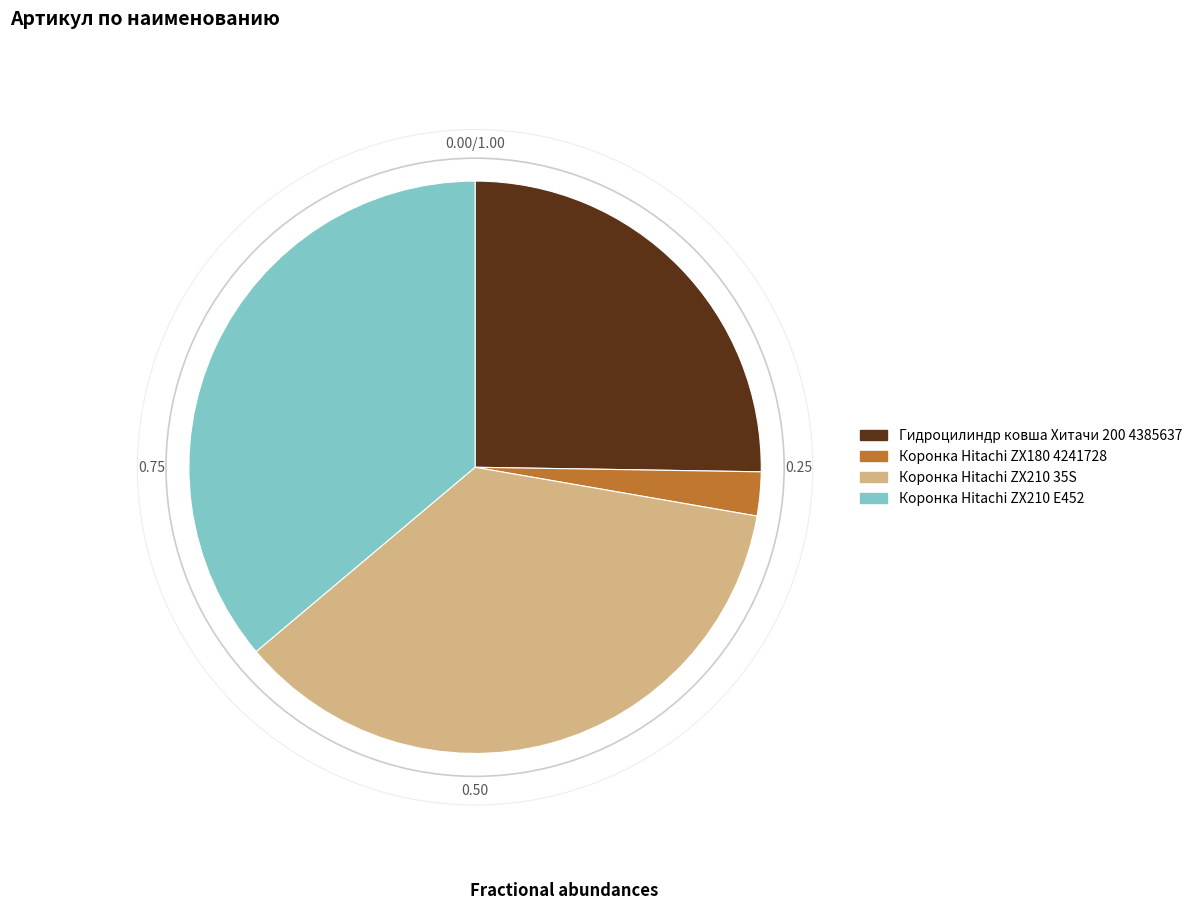

Combined, do Коронка Hitachi ZX180 4241728 and Коронка Hitachi ZX210 35S account for over 50%?

No